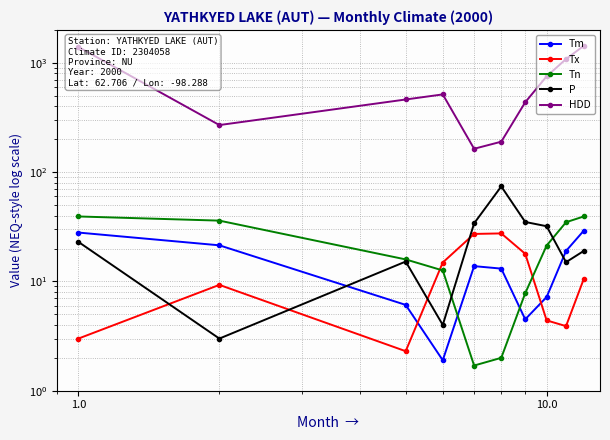

How many times do Tn and P cross each other?

2